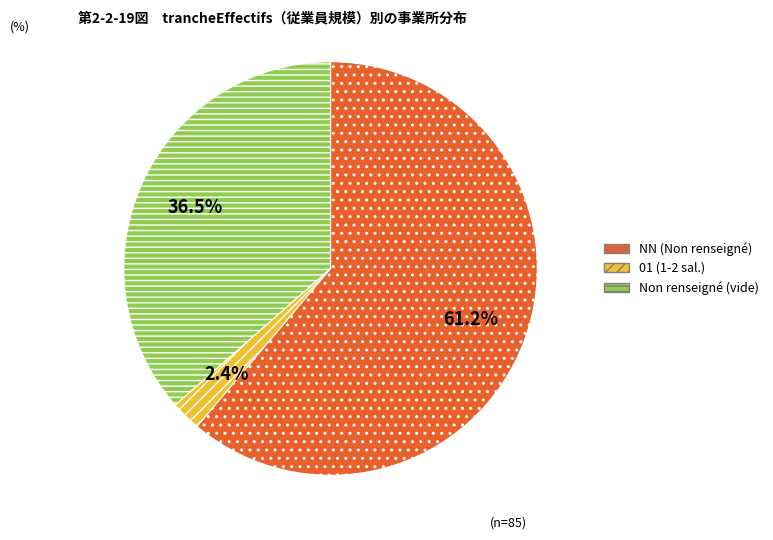

Is there any slice that represents more than half of the pie?

Yes